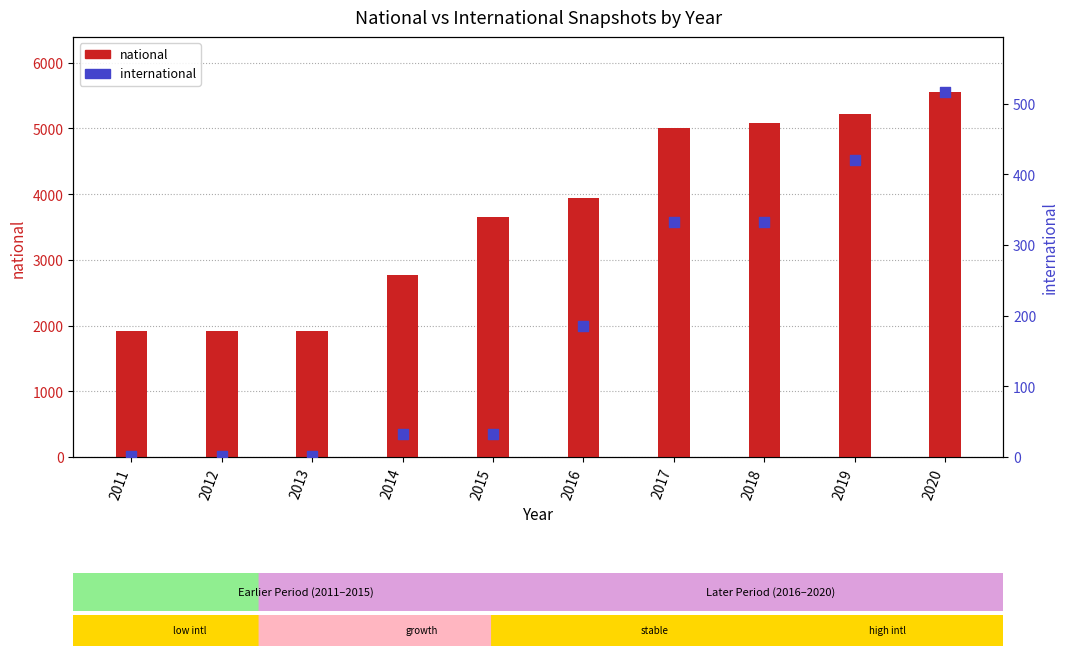

Is the value of national at 2012 greater than the value of international at 2011?

Yes